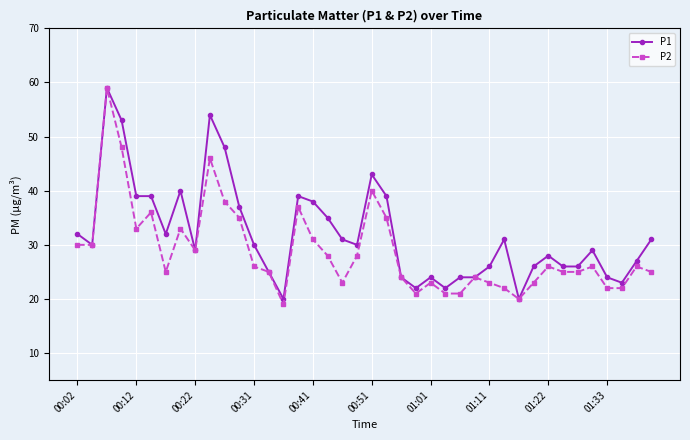

Which series has the largest total across all categories?

P1